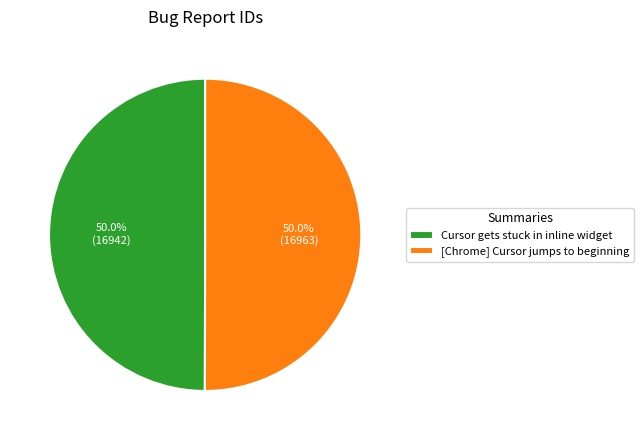

Combined, do Cursor gets stuck in inline widget and [Chrome] Cursor jumps to beginning account for over 50%?

Yes